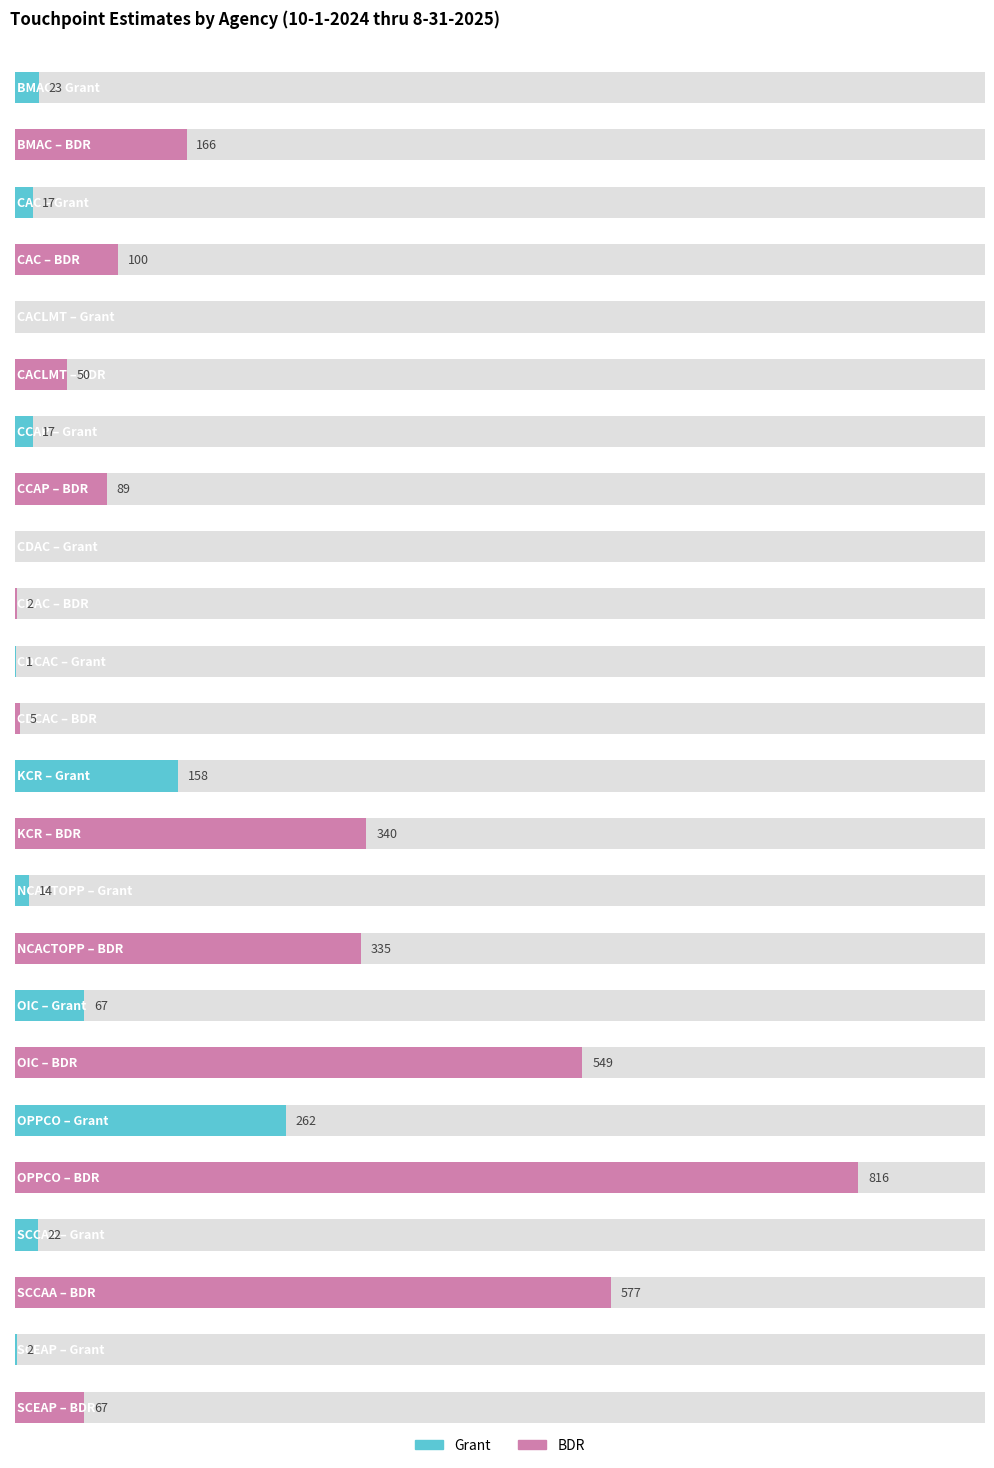

Between BMAC and OPPCO, which series saw the biggest shift?

BDR